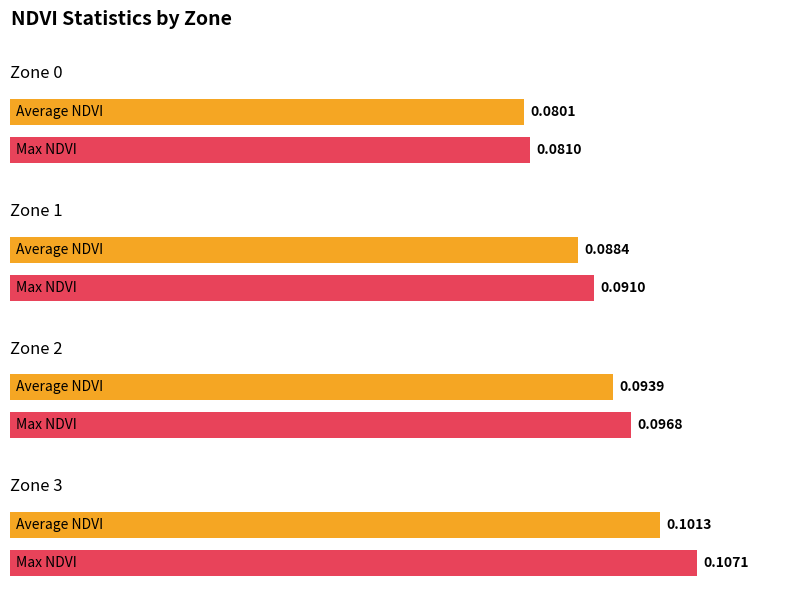

How many data points does each series have?

4